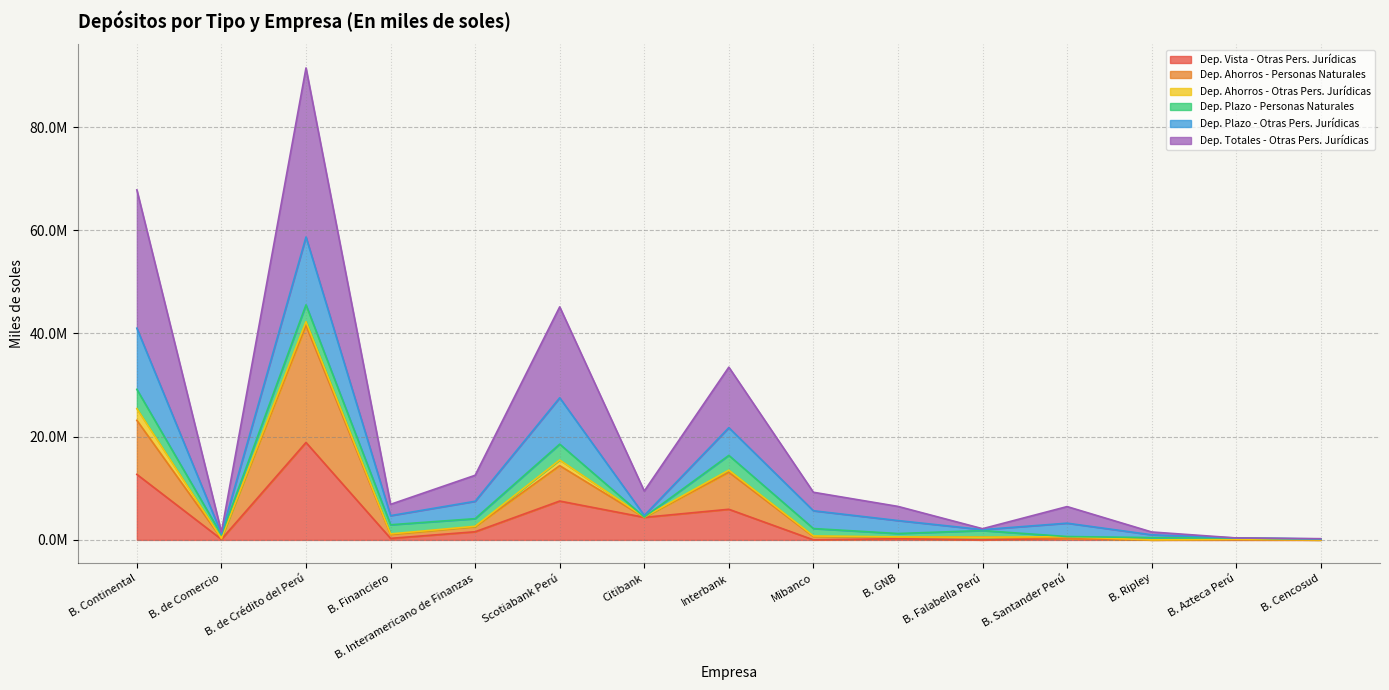

Is the value of Dep. Vista - Otras Pers. Jurídicas at B. Azteca Perú greater than the value of Dep. Ahorros - Personas Naturales at B. de Comercio?

No